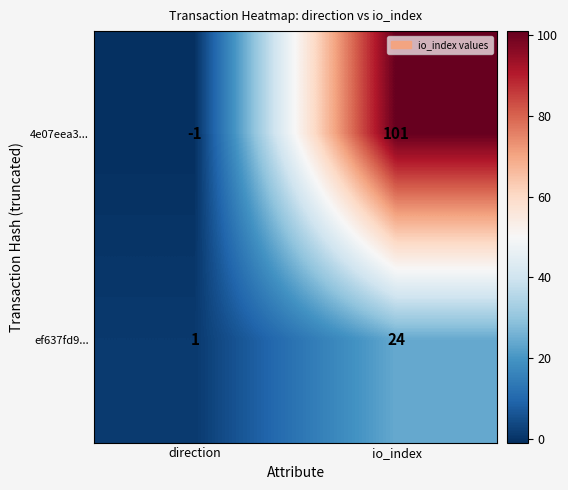

Is it true that ef637fd9... equals 24 at io_index?

True